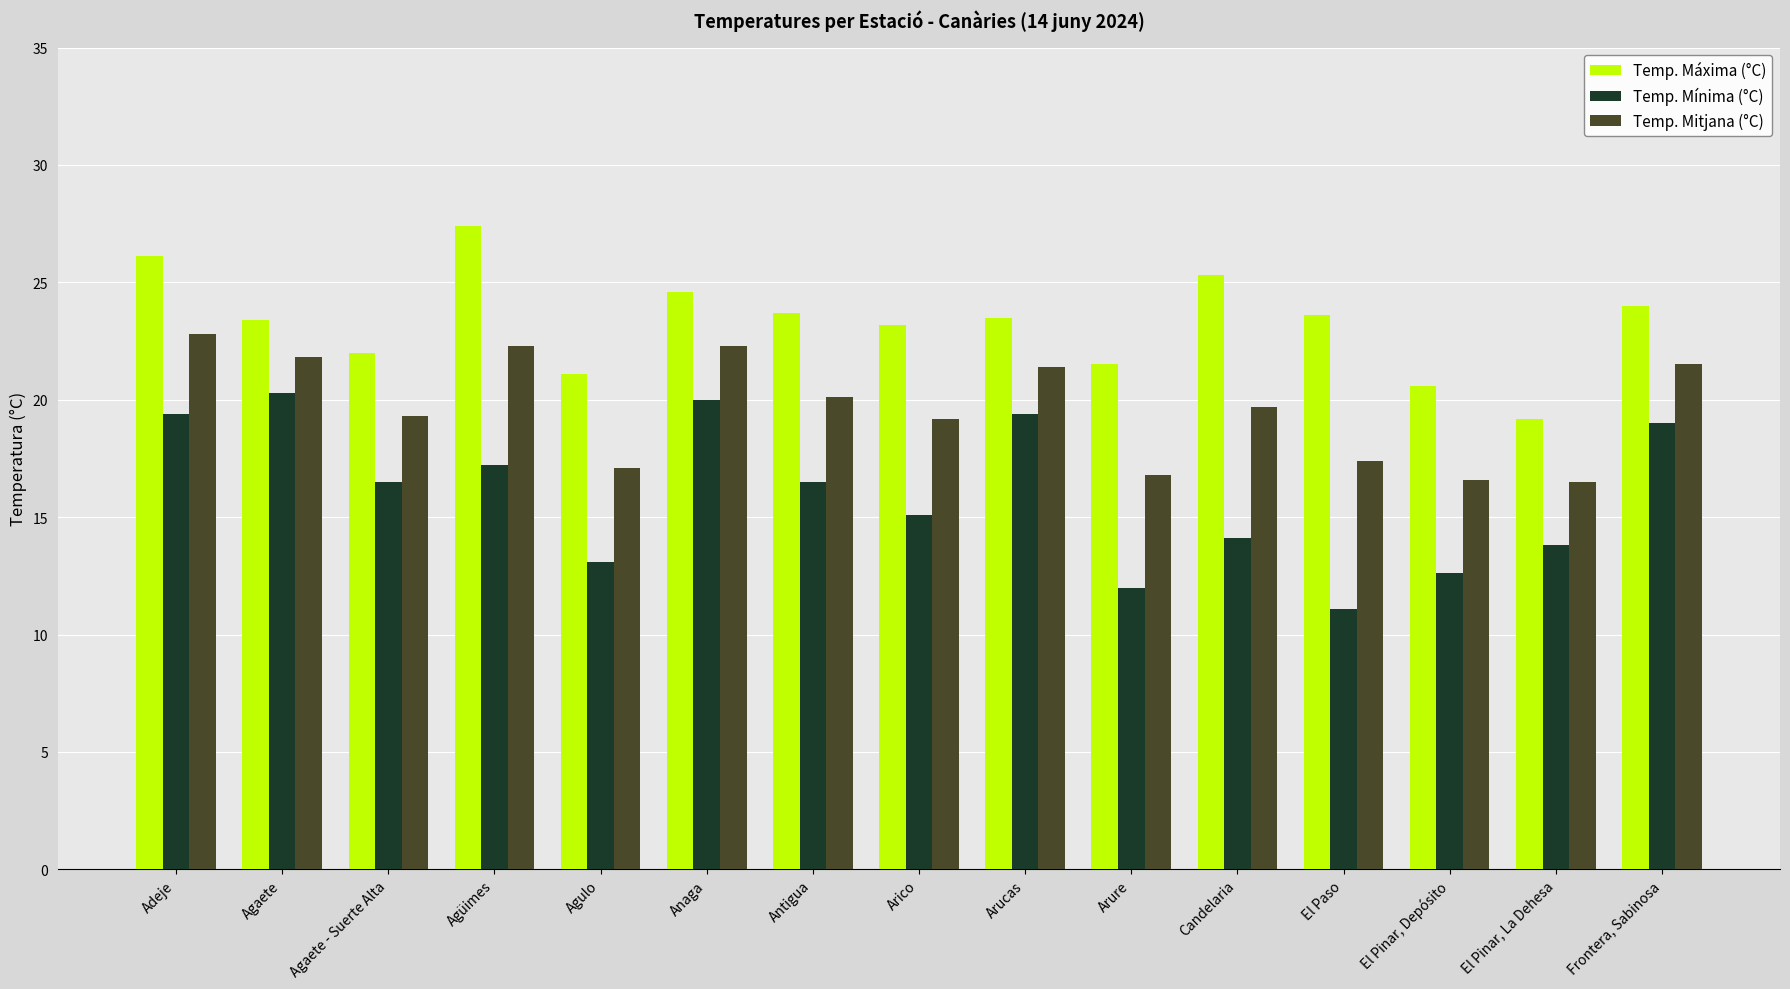

At which label does Temp. Mitjana (°C) reach its peak?

Adeje